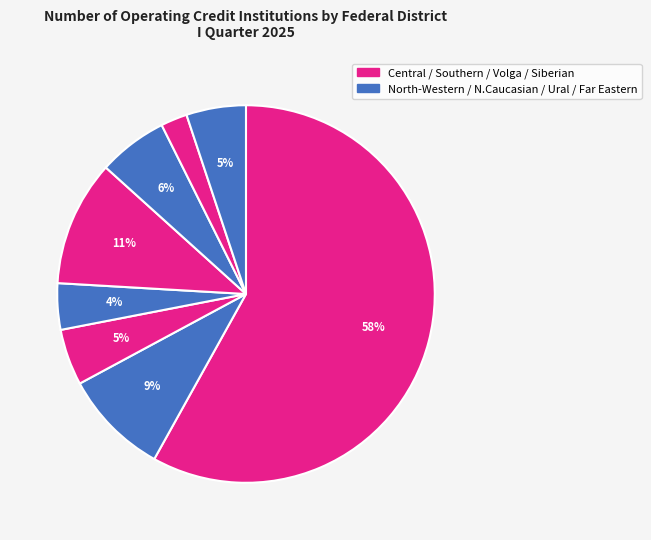

How many slices are in this pie chart?

8